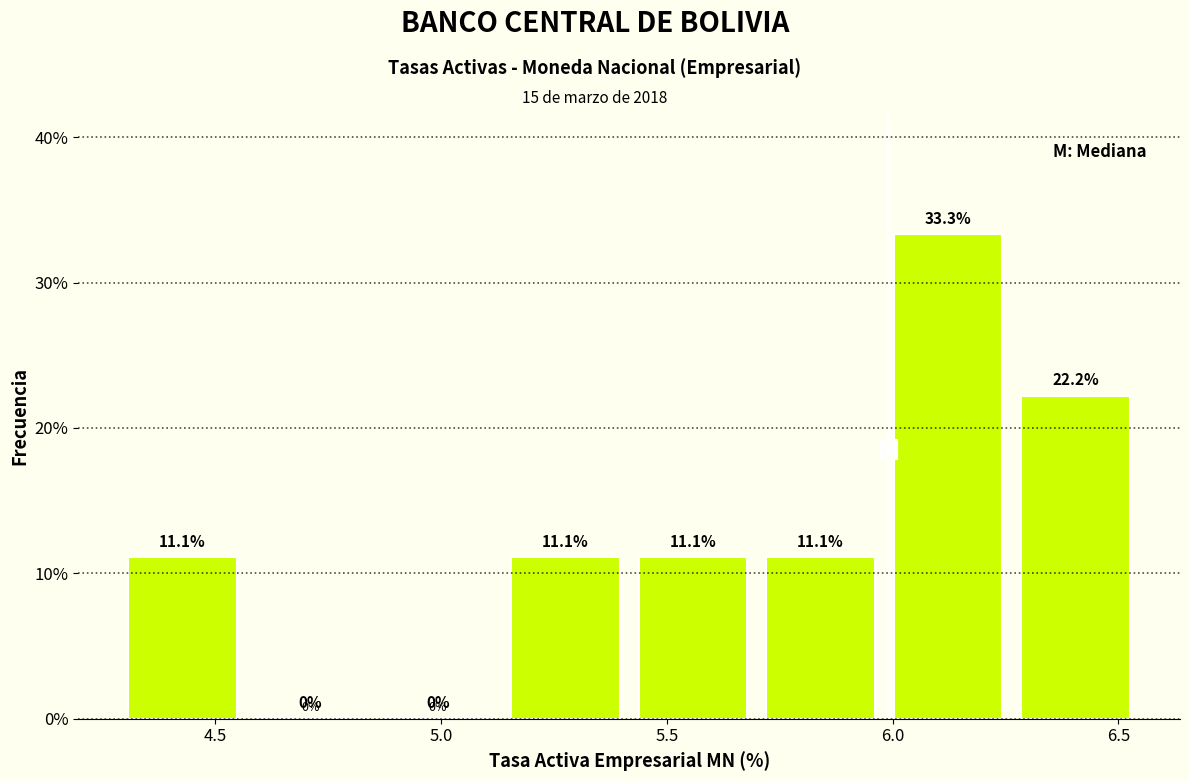

Reading left to right, list every bar in this chart as the range it spans on the x-axis followed by its height. The bar edges are not printed on the chart, so give them approximately, as read against the axis.

4.30 to 4.55: 11.1
4.55 to 4.85: 0.0
4.85 to 5.15: 0.0
5.15 to 5.40: 11.1
5.40 to 5.70: 11.1
5.70 to 6.00: 11.1
6.00 to 6.25: 33.3
6.25 to 6.55: 22.2